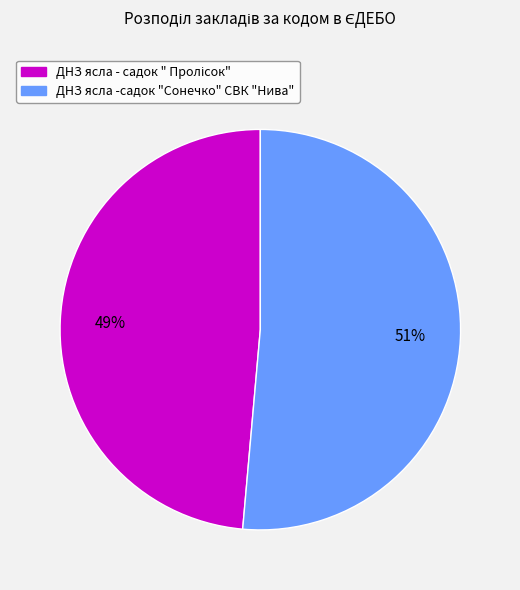

To the nearest percent, what portion does ДНЗ ясла -садок "Сонечко" СВК "Нива" represent?

51%